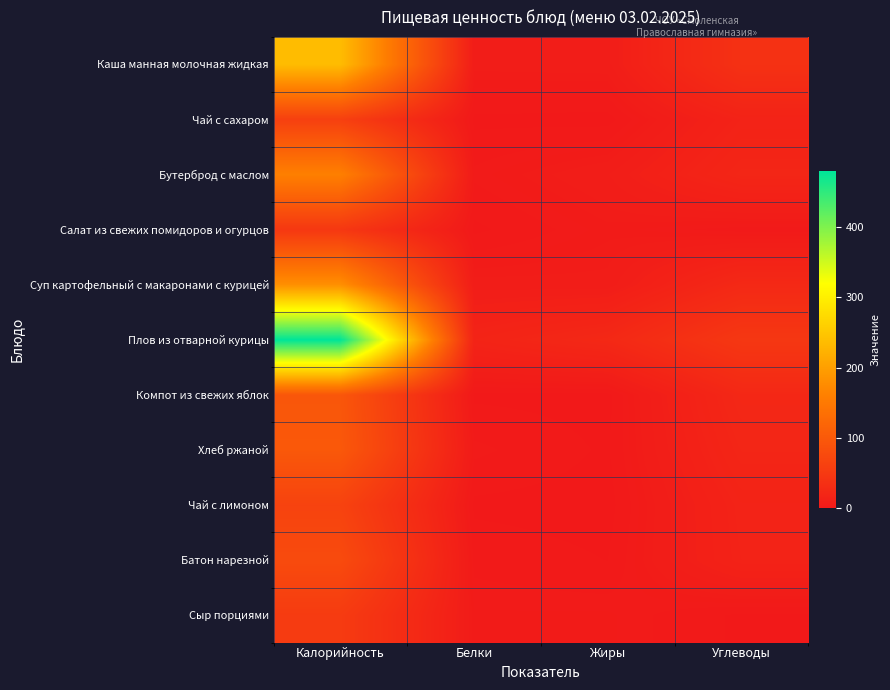

Between Углеводы and Белки, which is larger?

Углеводы